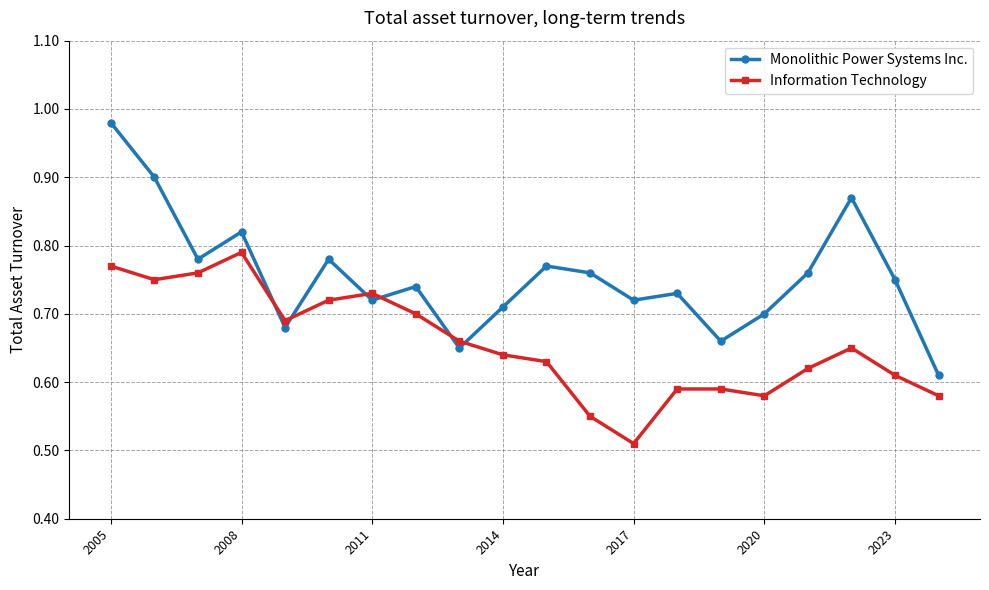

True or false: Information Technology has more than 2 interior local peaks.

True